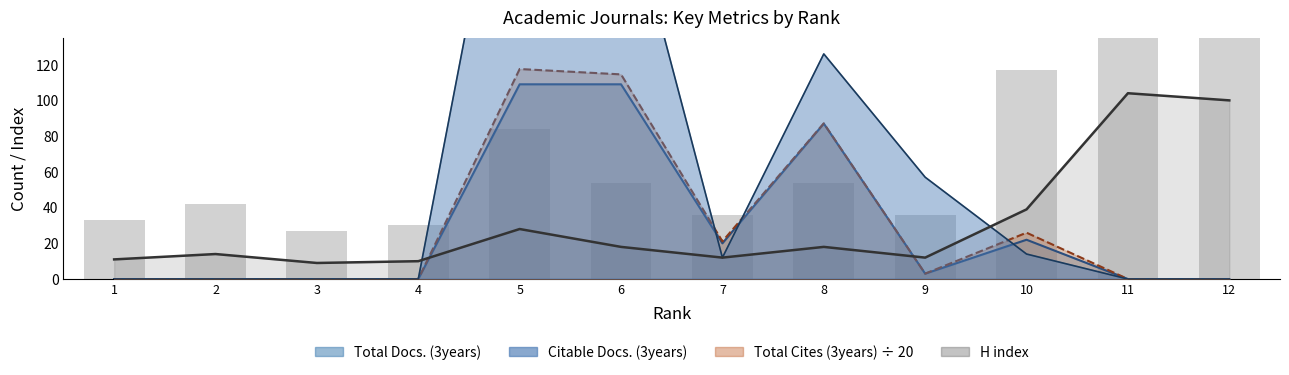

Where is Total Cites (3years) nearest to the value 58?

8